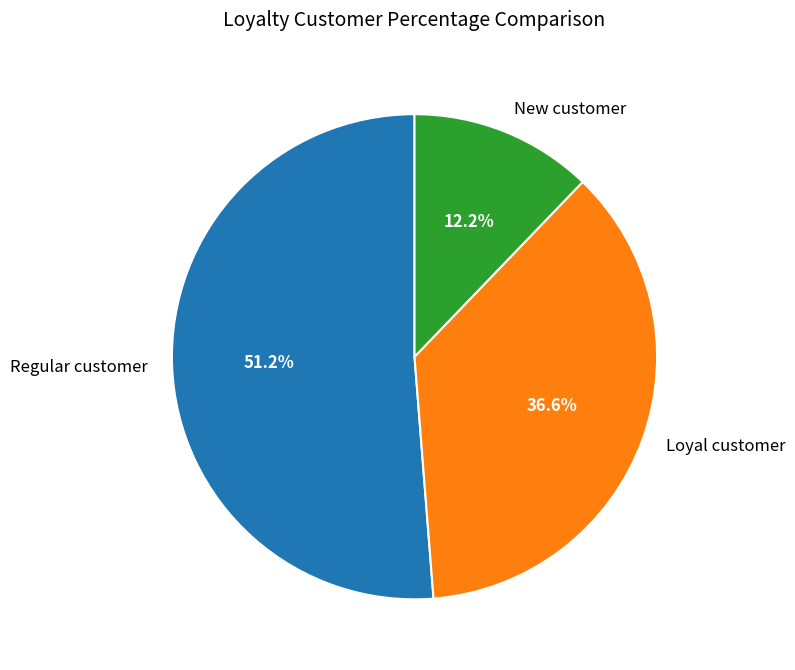

What percentage is NOT represented by New customer?

87.8%